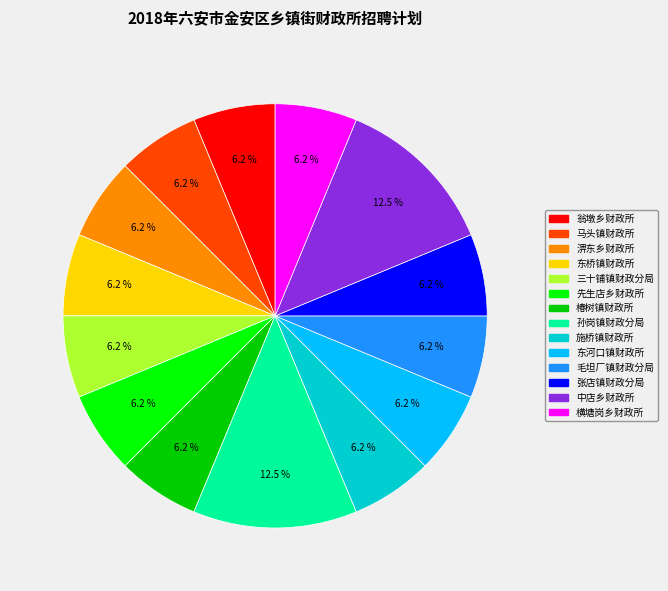

Count the number of slices in the pie.

14